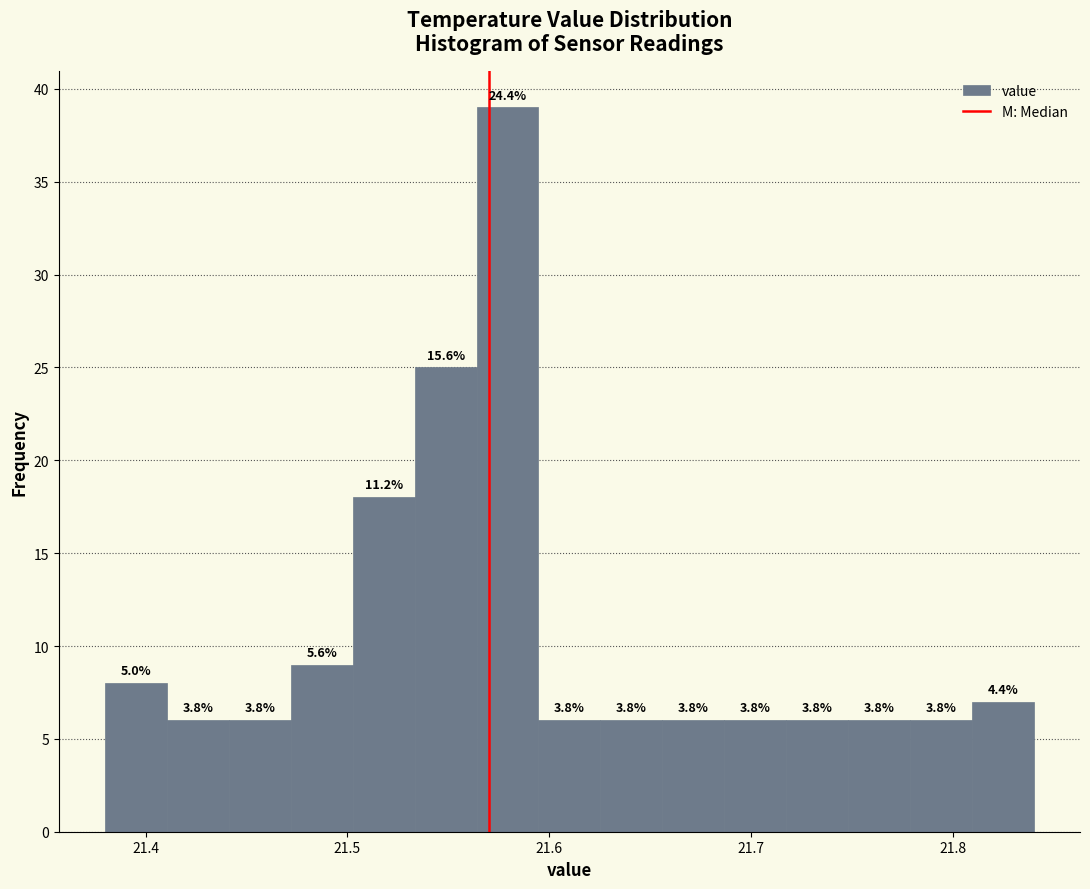

Read against the x-axis, roughly where is the centre of the tallest bar?

21.58